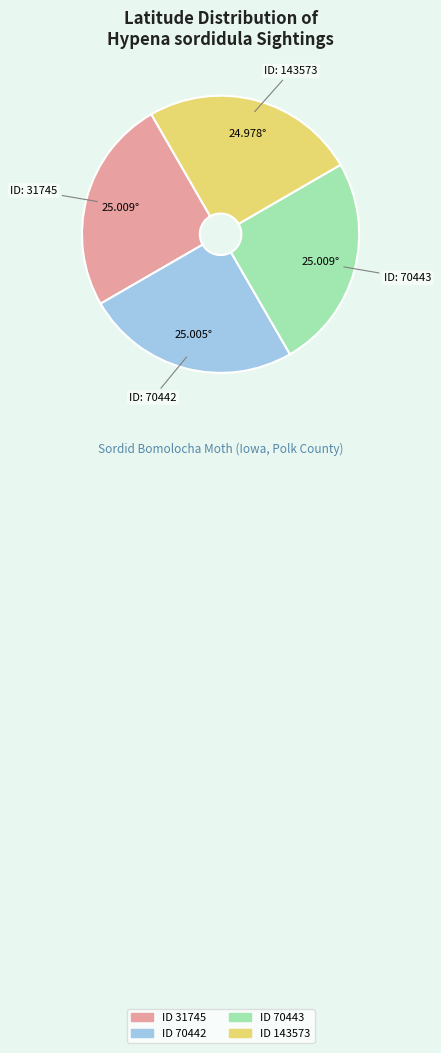

Is there any slice that represents more than half of the pie?

No